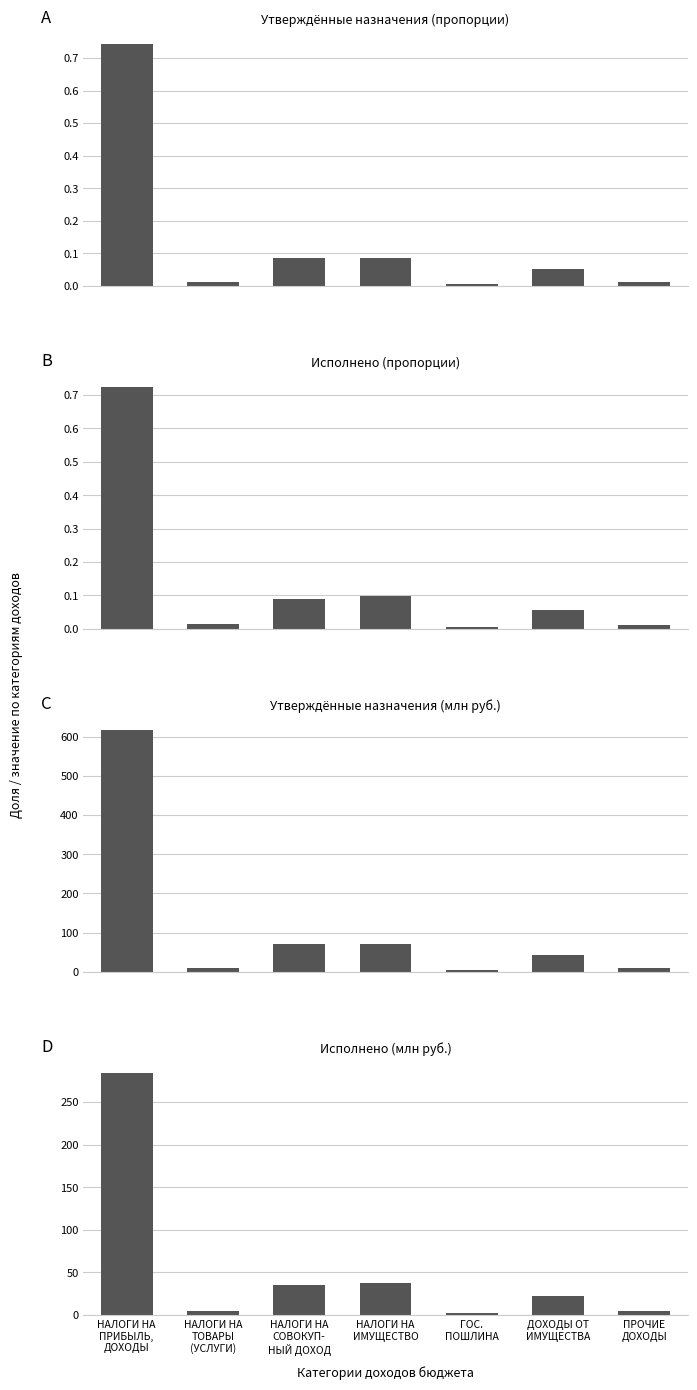

At which category does the chart reach its minimum across all series?

ГОС.
ПОШЛИНА